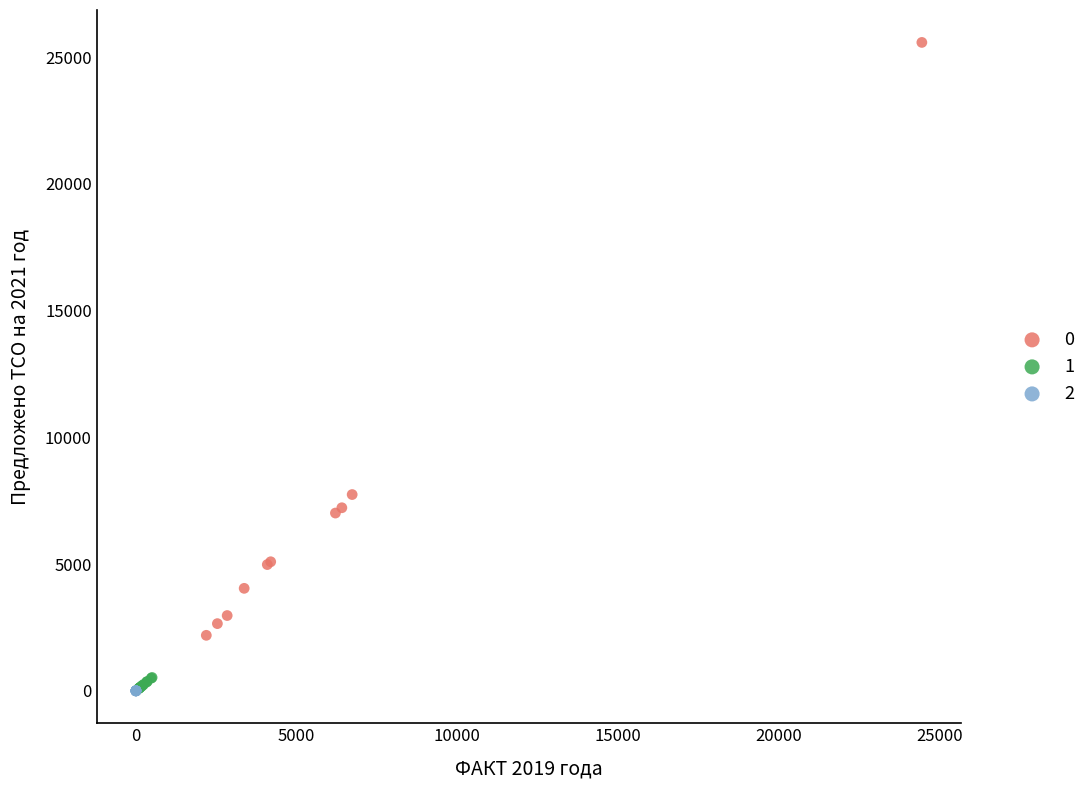

What are all the series names shown in the legend?

0, 1, 2